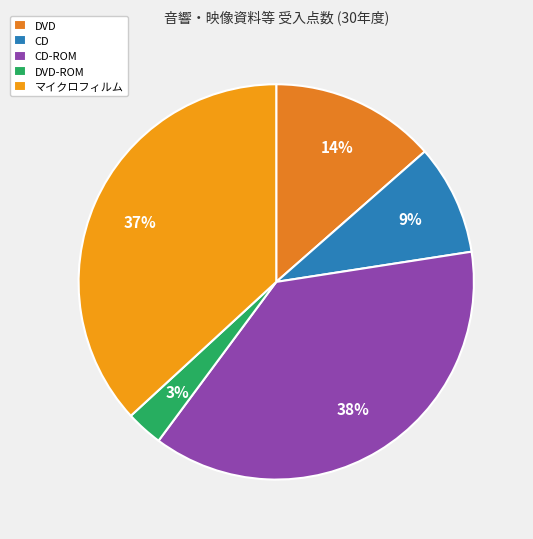

How many segments does this pie chart have?

5